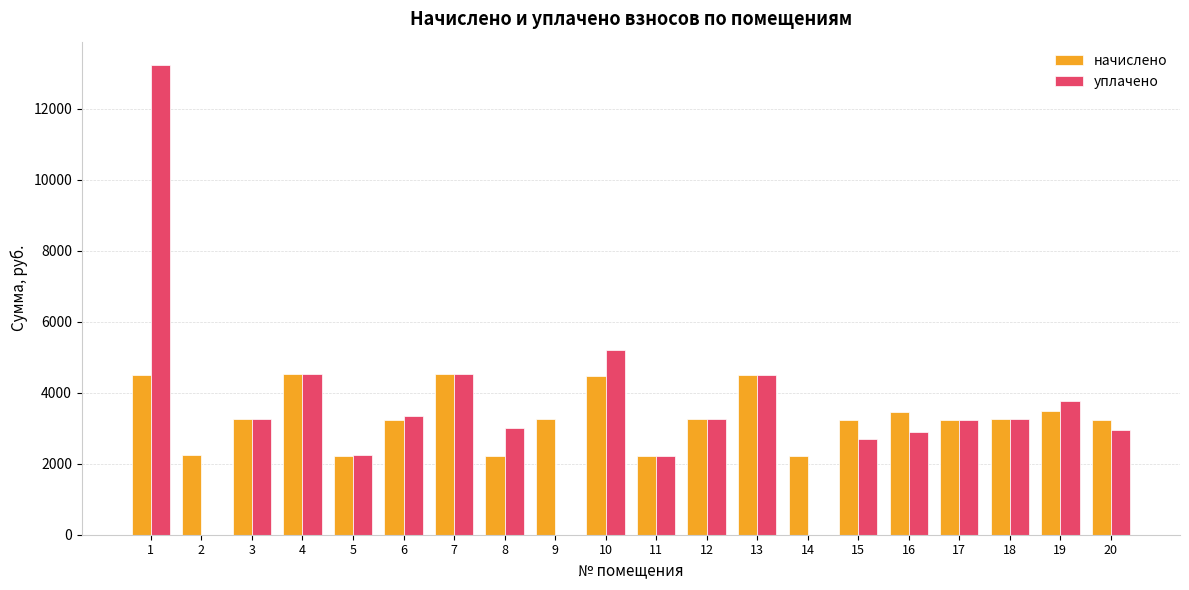

What are all the series names shown in the legend?

начислено, уплачено